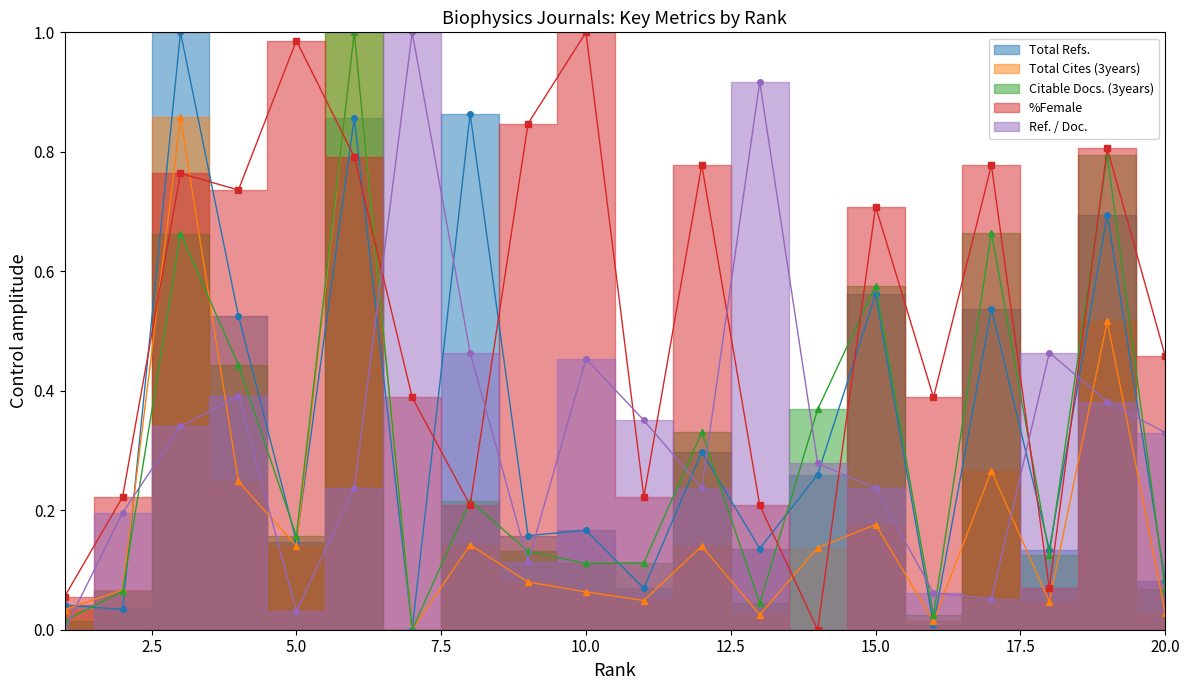

What is the value of the Total Refs. point at the 5th from the left?

0.1